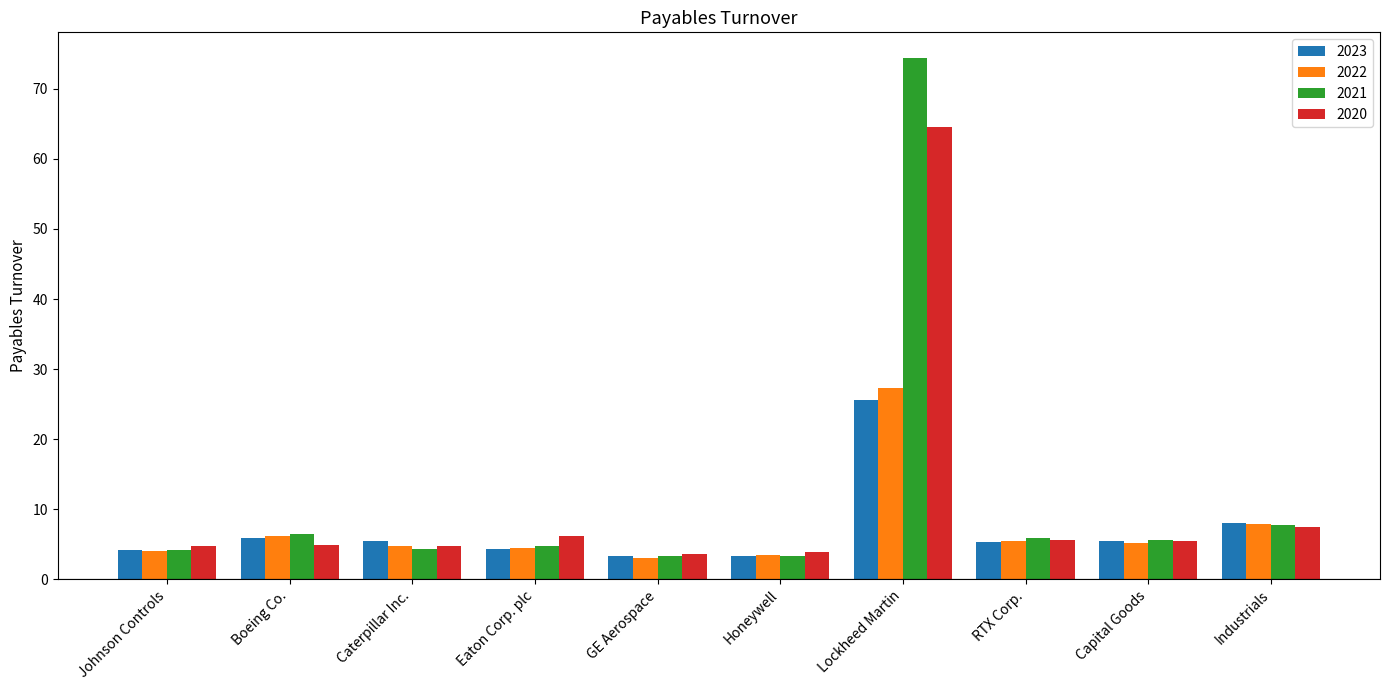

Which series has the largest range (max minus min)?

2021